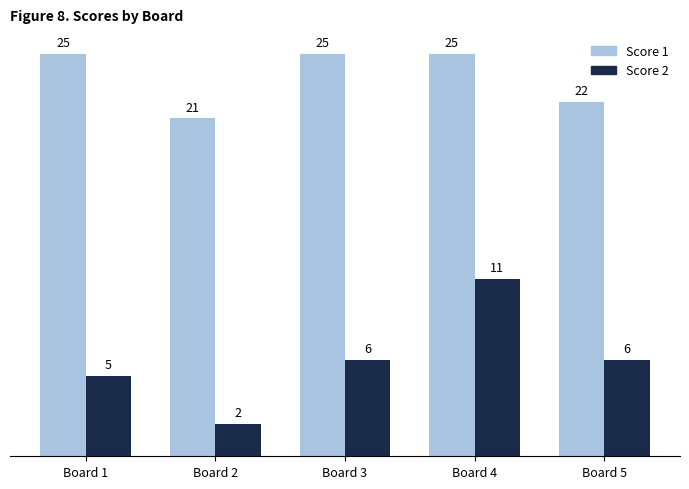

Reading right to left, extract all data points from this chart.

Score 1: 22	25	25	21	25
Score 2: 6	11	6	2	5